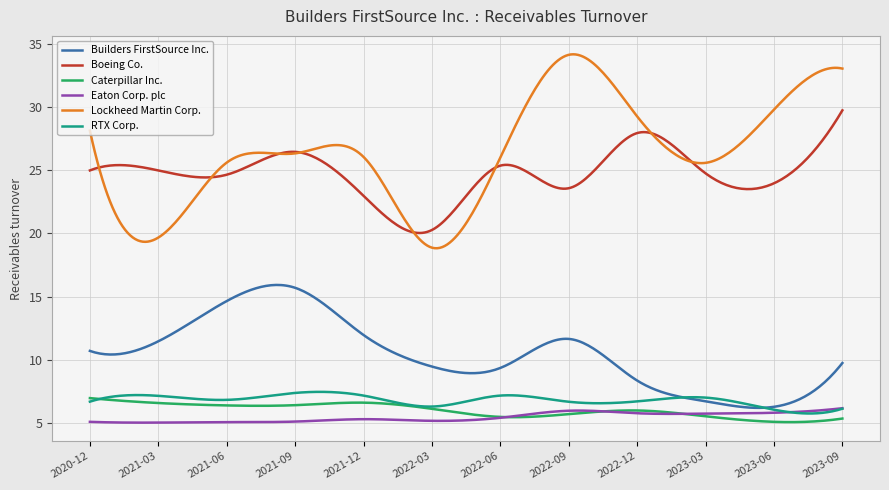

Which series has the widest spread of values?

Lockheed Martin Corp.